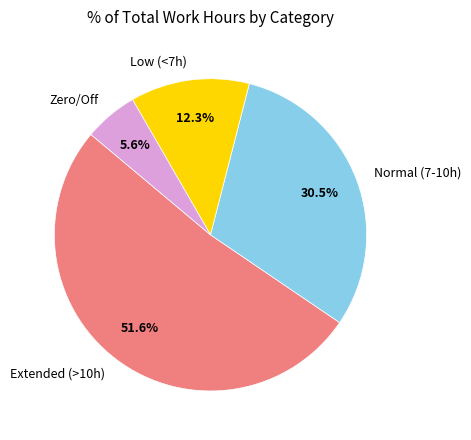

Which slice is the largest?

Extended (>10h)